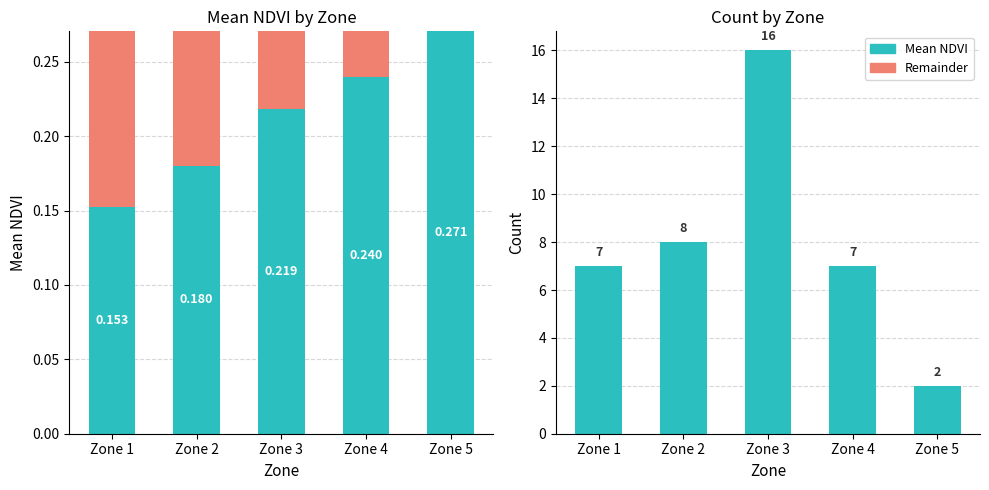

At which label is Remainder closest to 0?

Zone 5